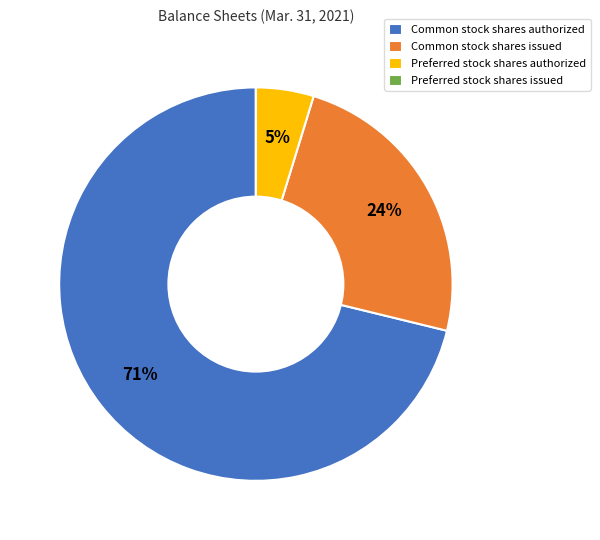

Does any single category account for the majority?

Yes